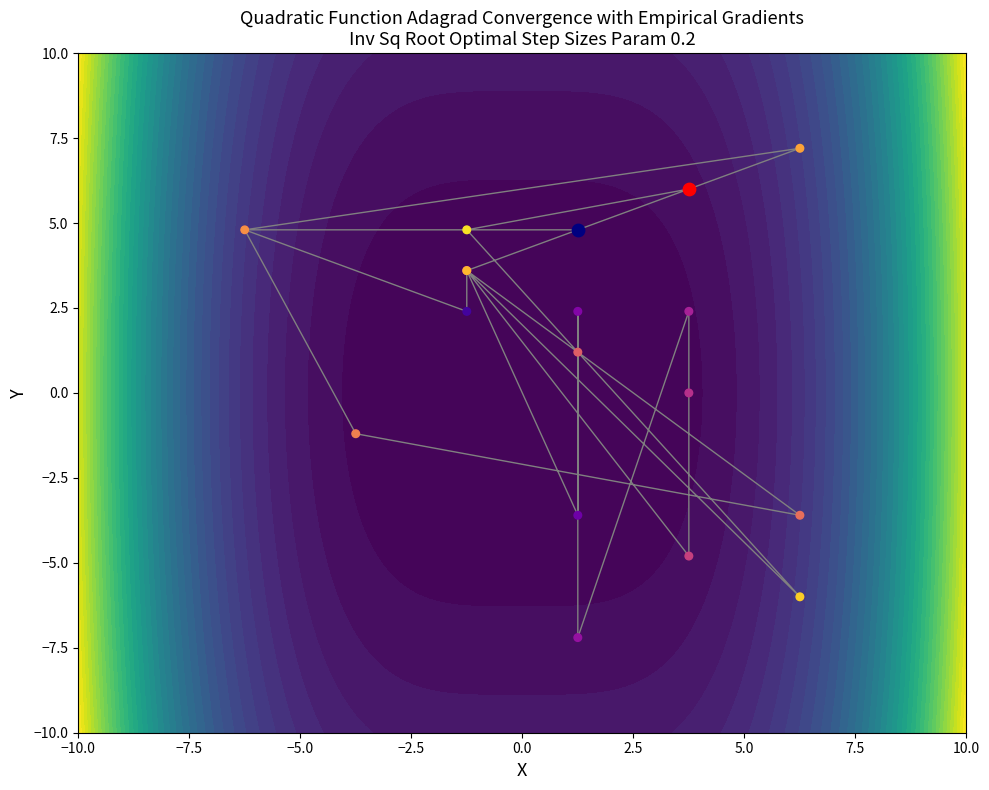

How many series are shown in this chart?

2